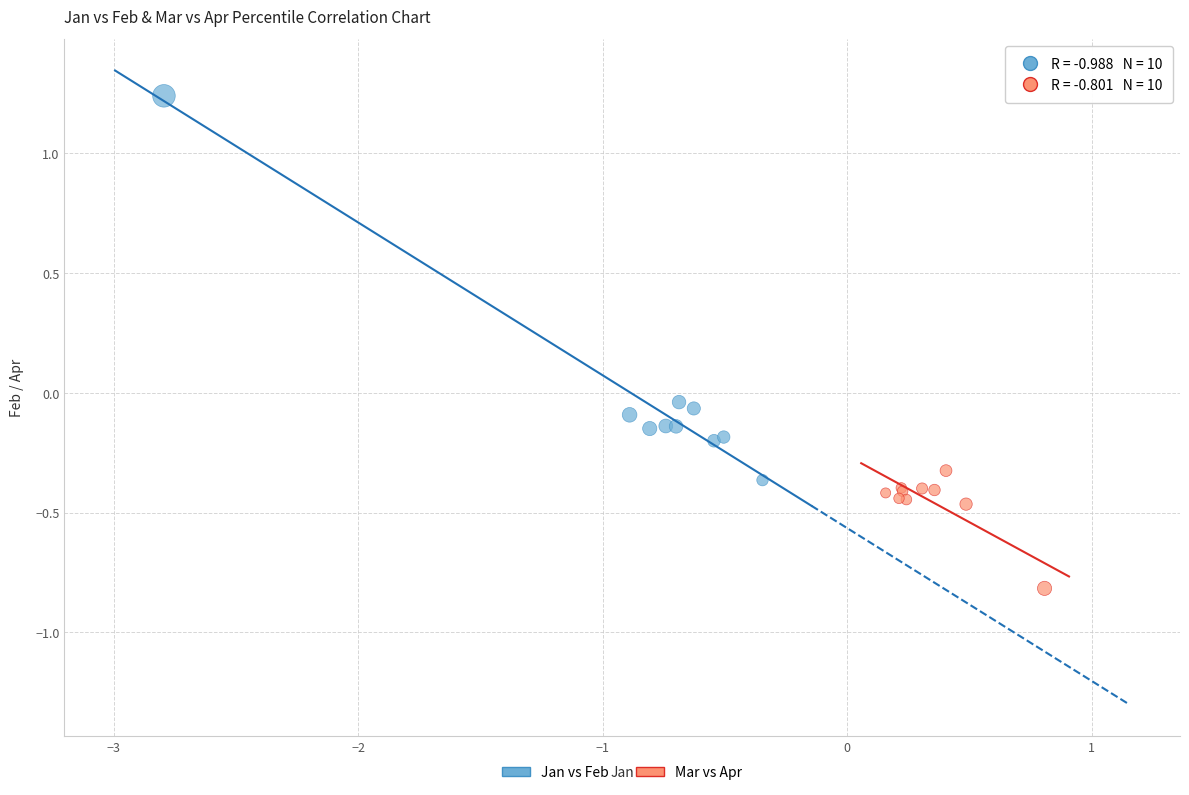

What are all the series names shown in the legend?

Jan vs Feb, Mar vs Apr